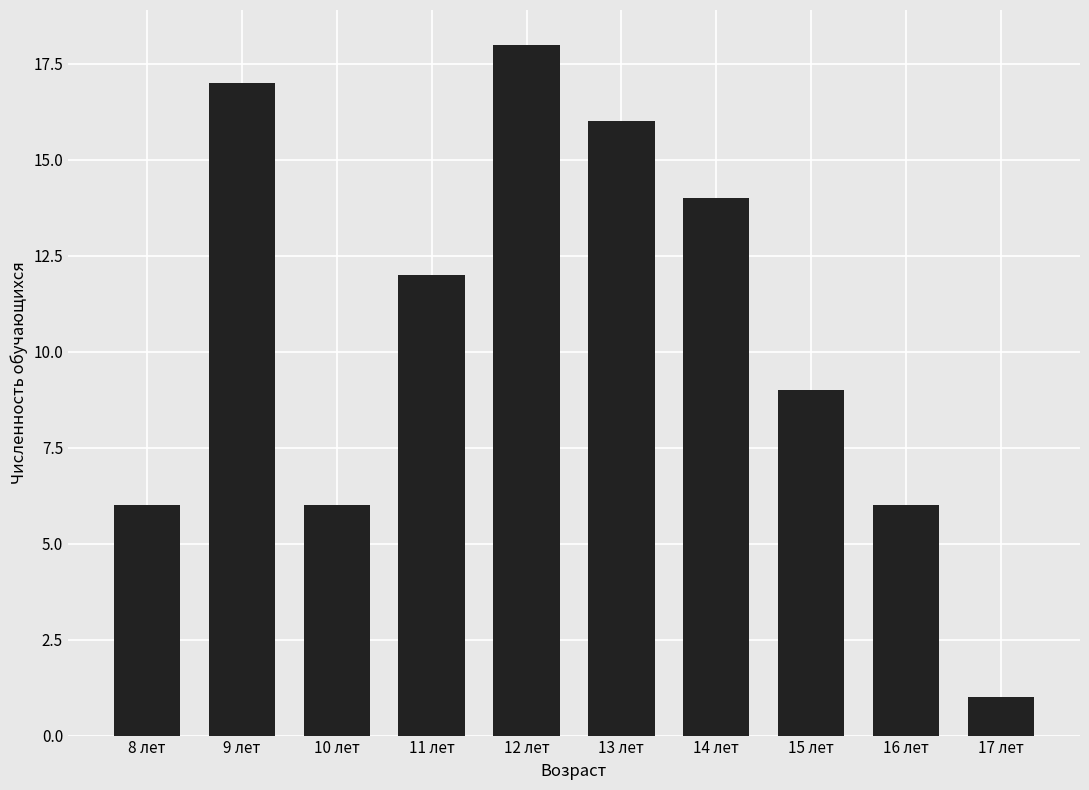

Approximately how many times larger is the value at 17 лет compared to 9 лет?

0.1